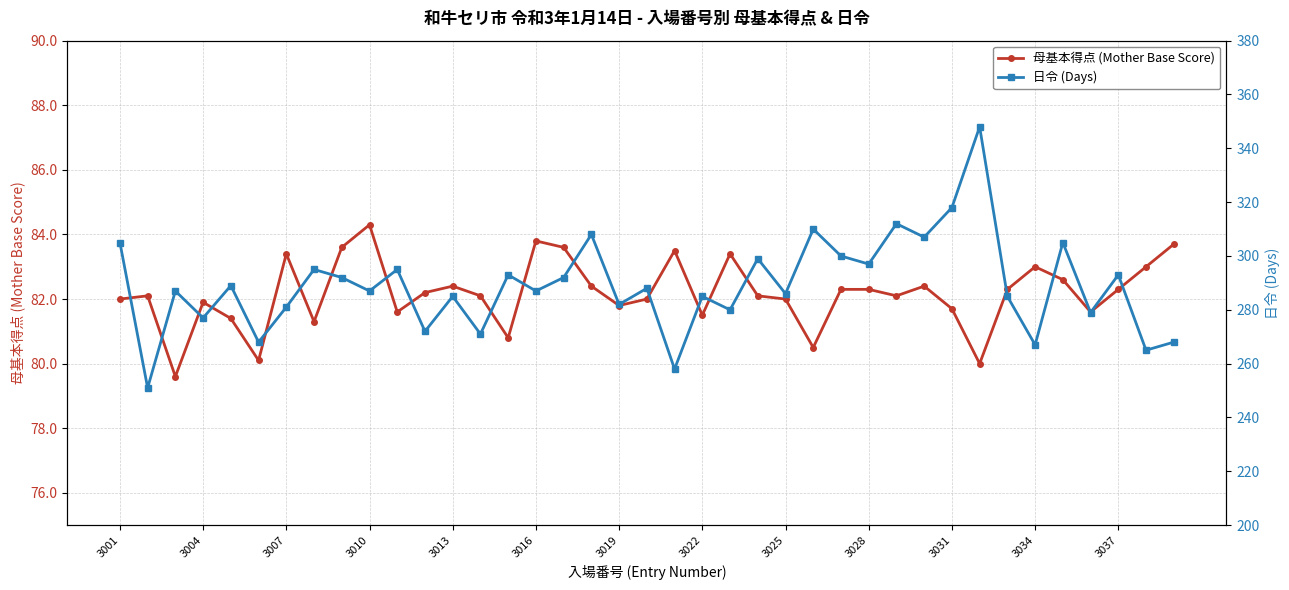

Which series changed the most between 14 and 19?

日令 (Days)